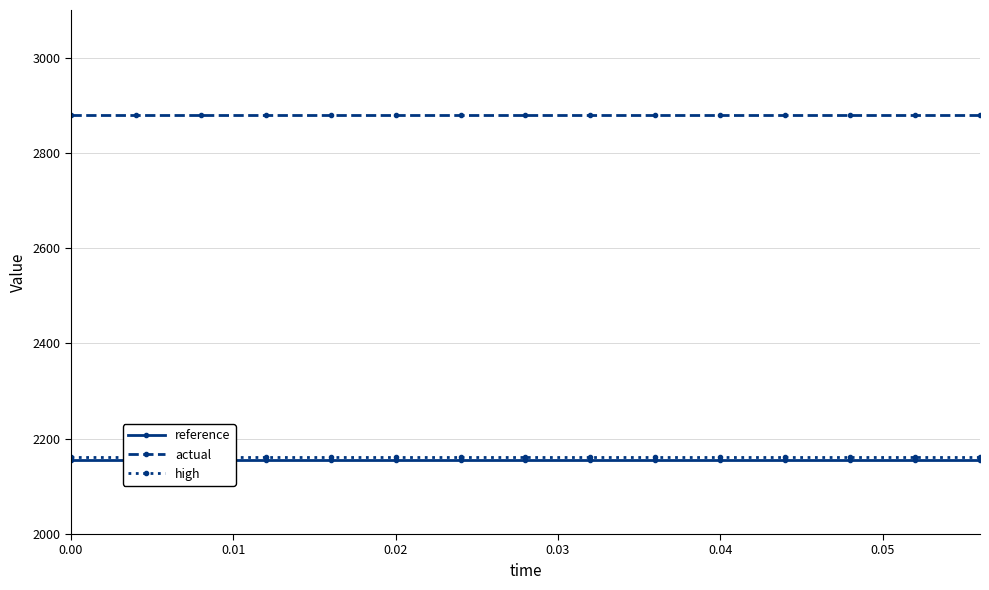

What is the value of the high point at the 11th from the left?

2162.2